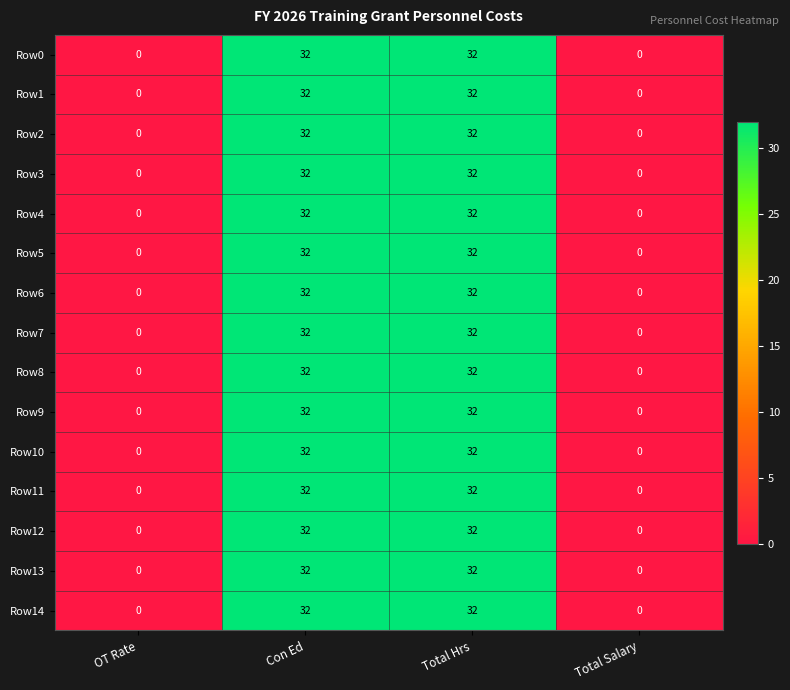

What is the difference between the maximum and minimum values in the Row2 series?

32